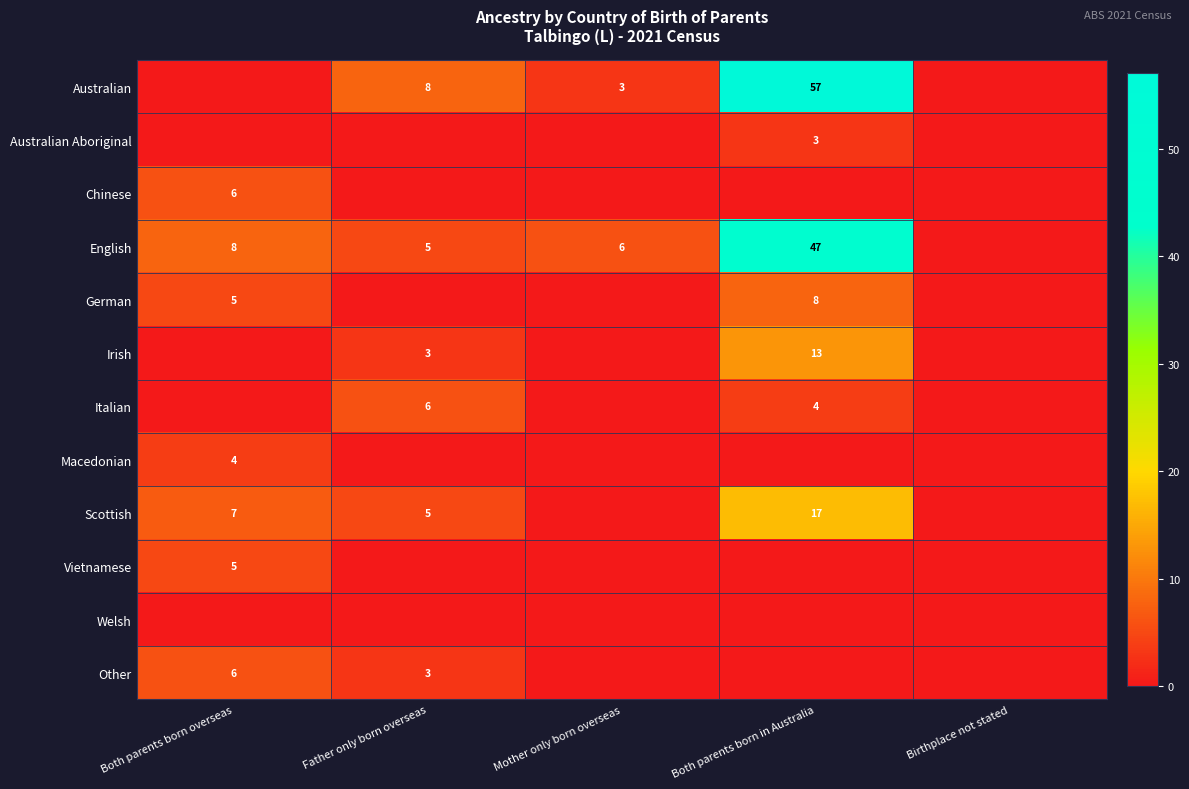

Which series has the largest total across all categories?

Australian